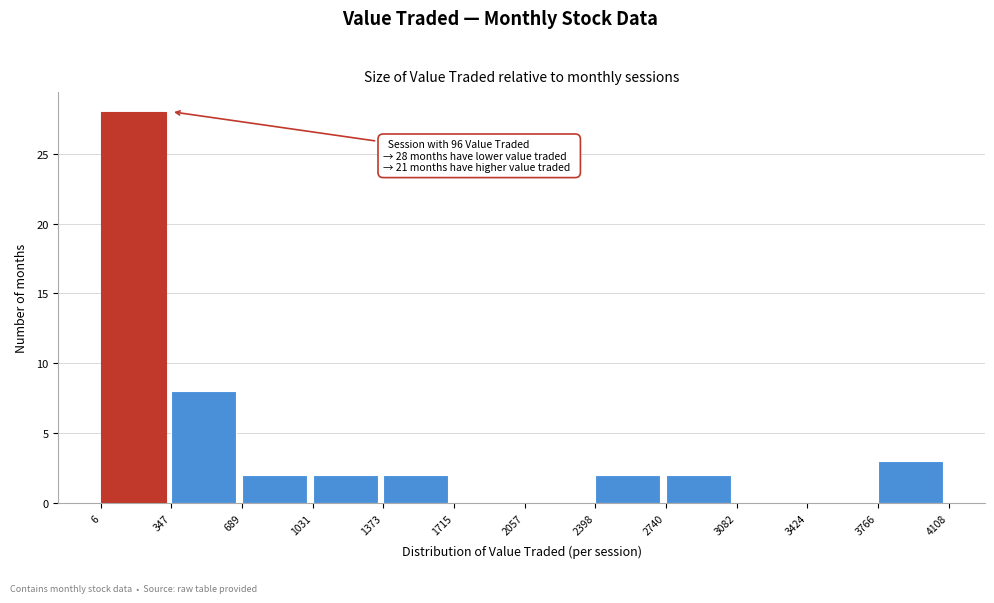

Which range on the x-axis has the tallest bar?

6 to 347